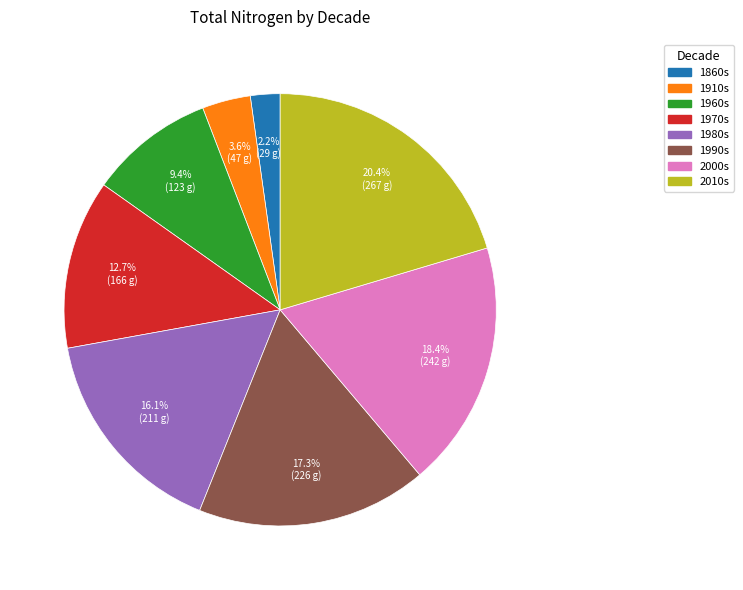

To the nearest percent, what portion does 1860s represent?

2%